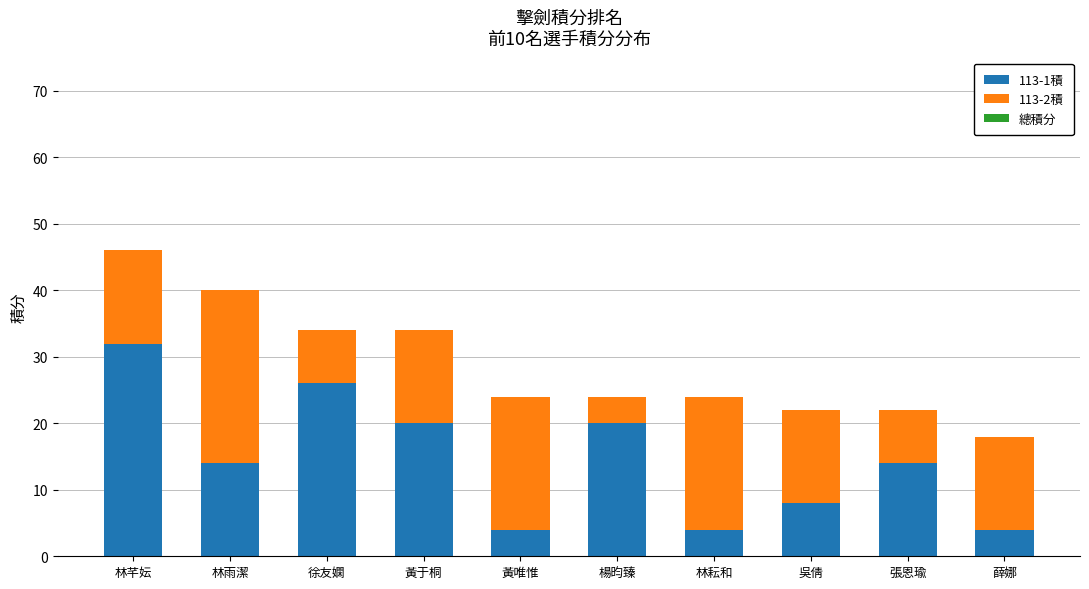

The 113-1積 series shows 4 at 黃唯惟. True or false?

True